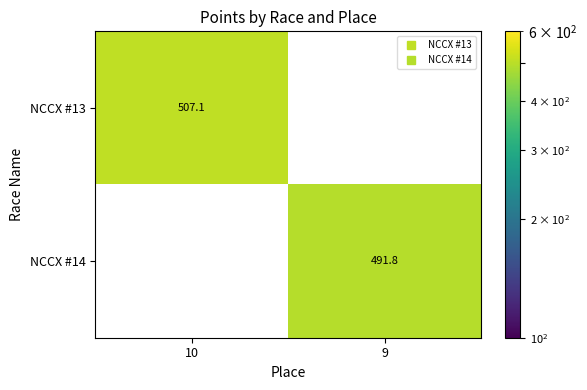

Is it true that NCCX #14 equals 491.8 at 9?

True